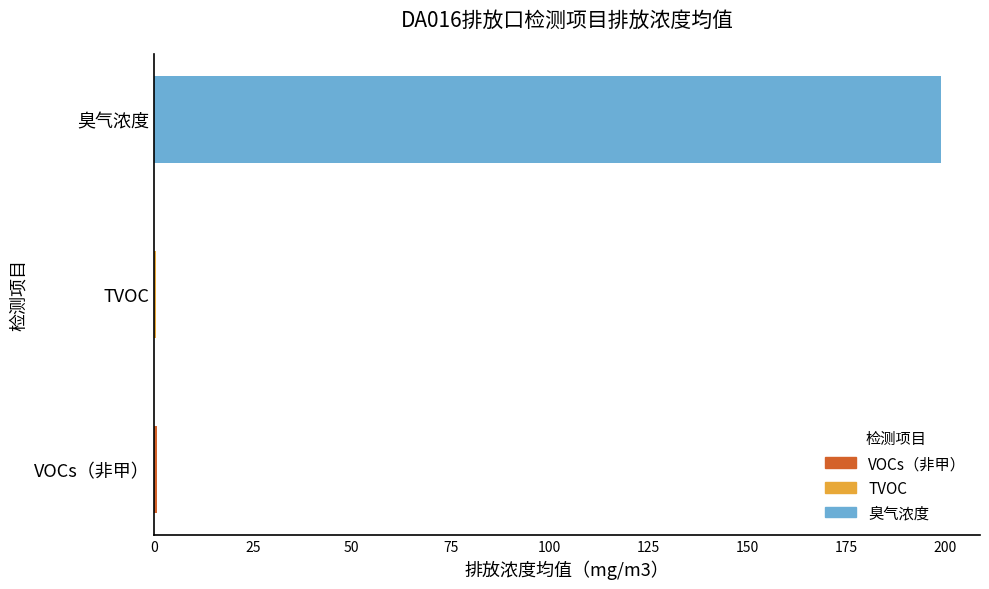

Which label corresponds to the largest value in the chart?

臭气浓度